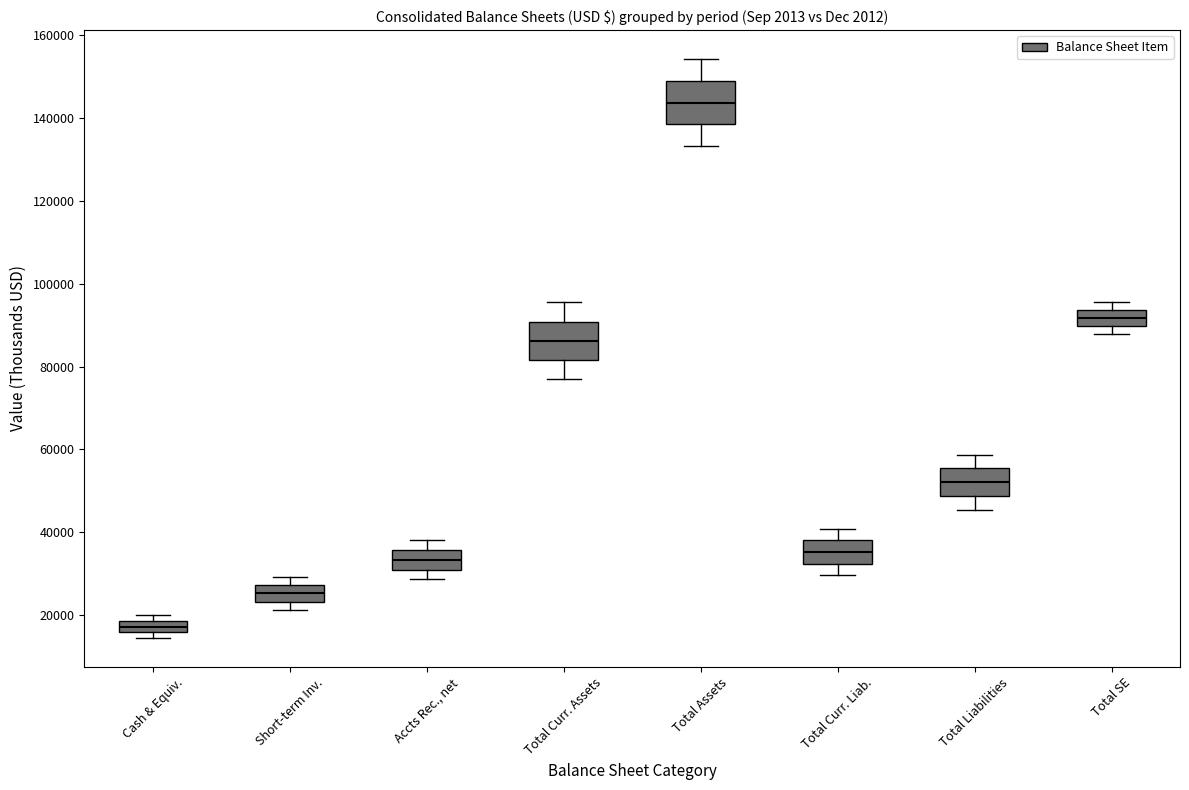

Where is the lower edge of the box for Total Curr. Liab. on the y-axis? The values are not printed on the chart, so give them approximately, as read against the axis.

32000